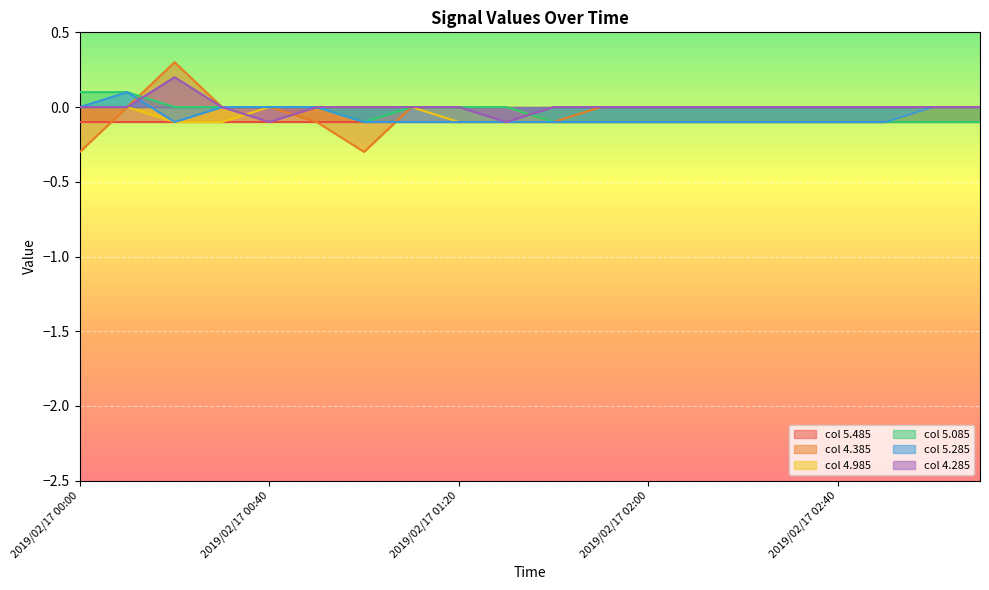

How many negative values does the 4.285 series have?

2